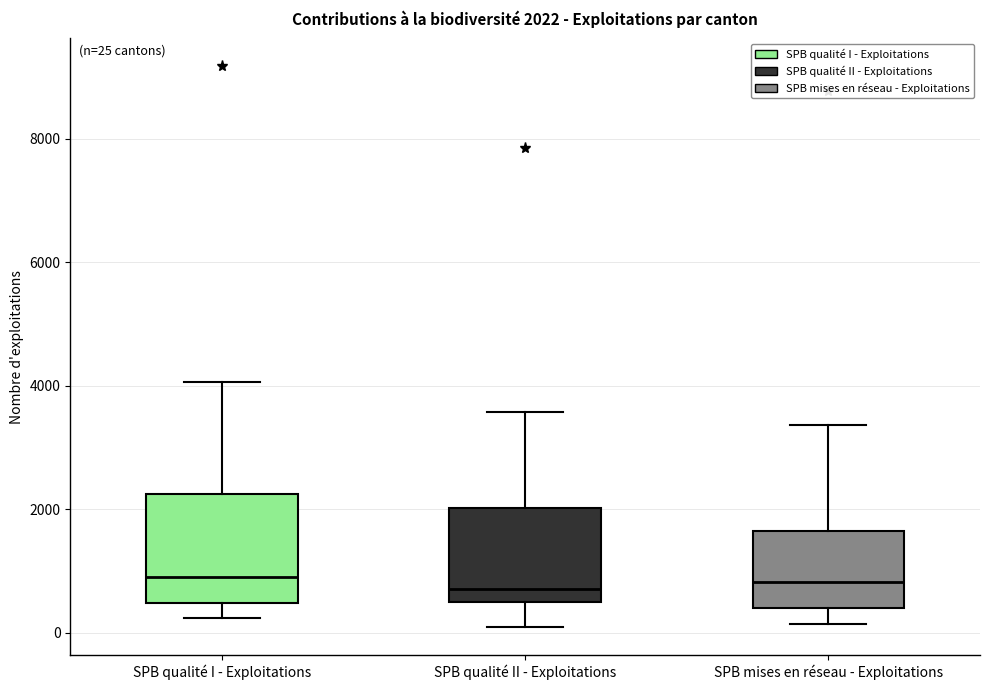

Which box is the tallest, from its lower edge to its upper edge?

SPB qualité I - Exploitations